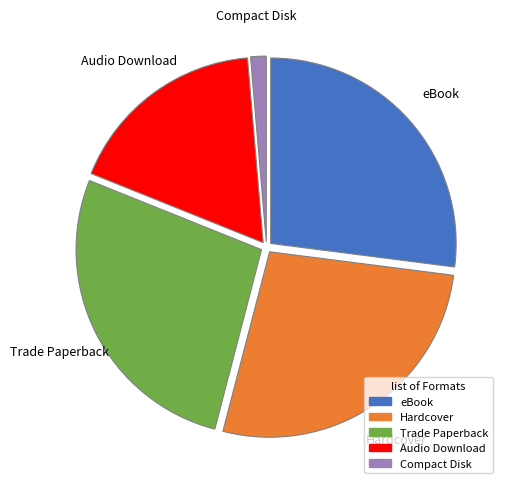

Does any single category account for the majority?

No